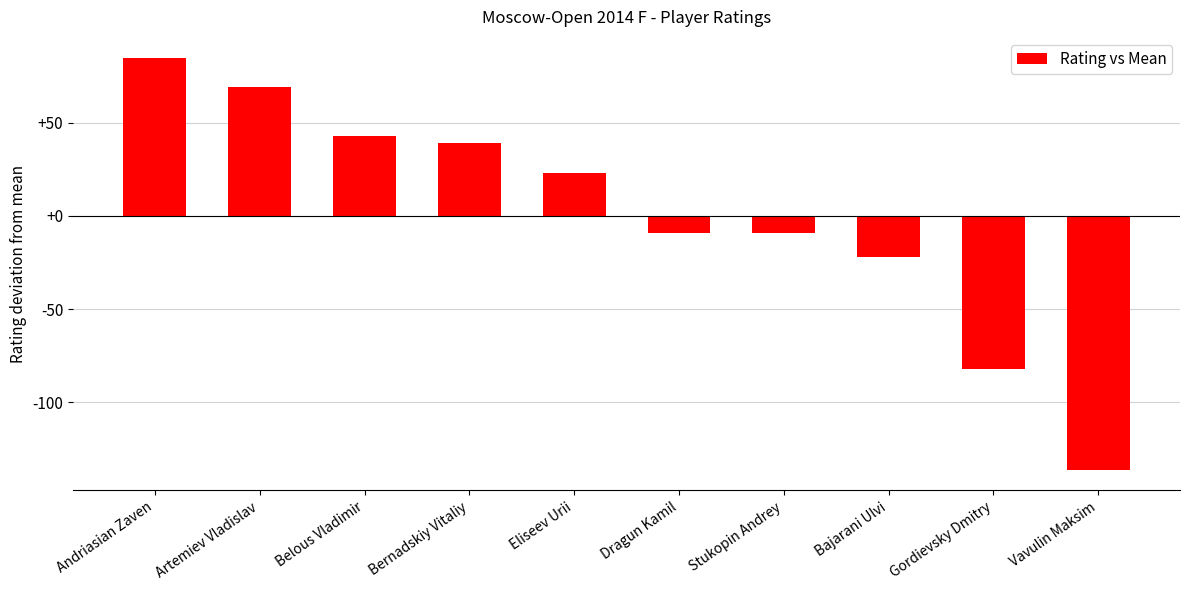

What is the ratio of the value at Belous Vladimir to the value at Eliseev Urii?

1.9